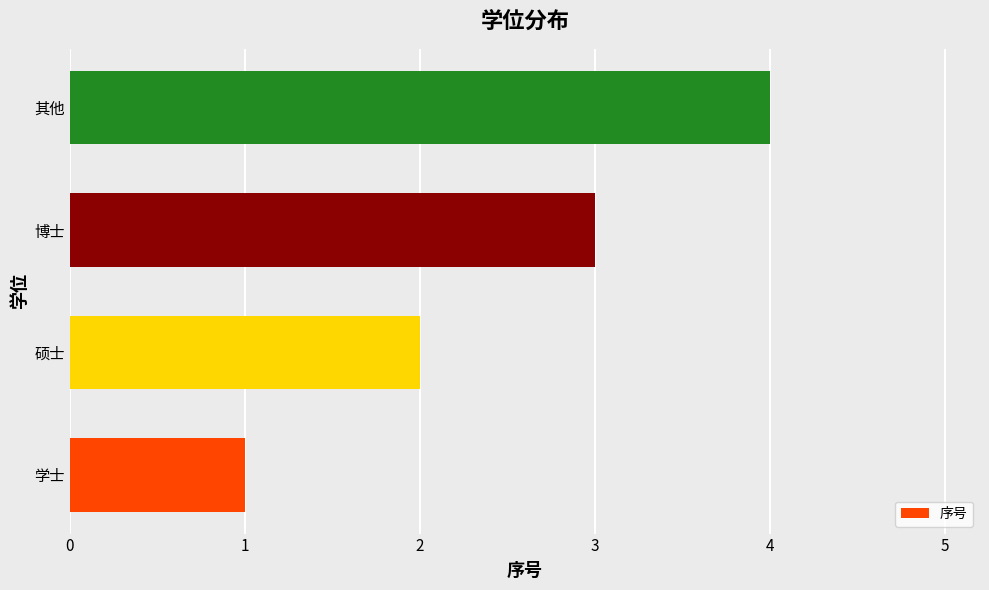

List the labels in order of value, largest first.

其他, 博士, 硕士, 学士